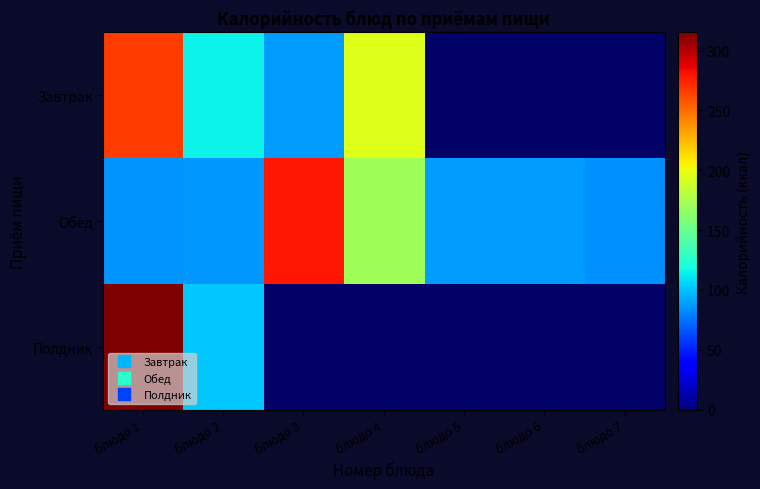

At which label does Обед reach its minimum?

блюдо 7